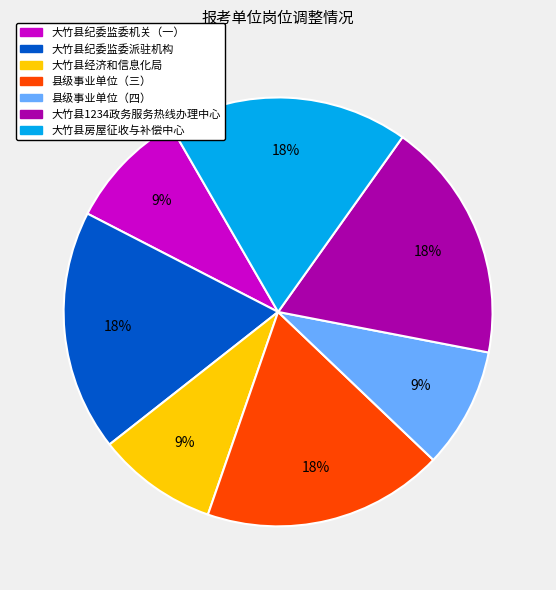

Is there any slice that represents more than half of the pie?

No